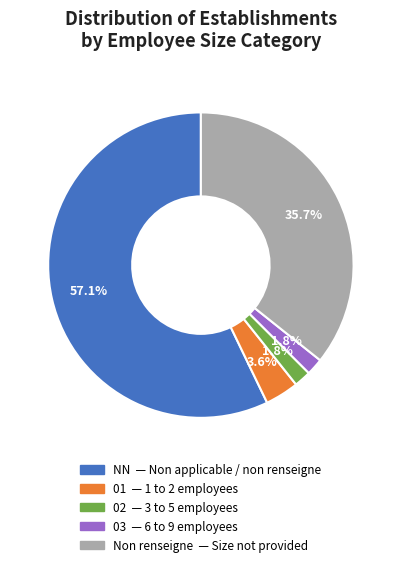

Does any single category account for the majority?

Yes